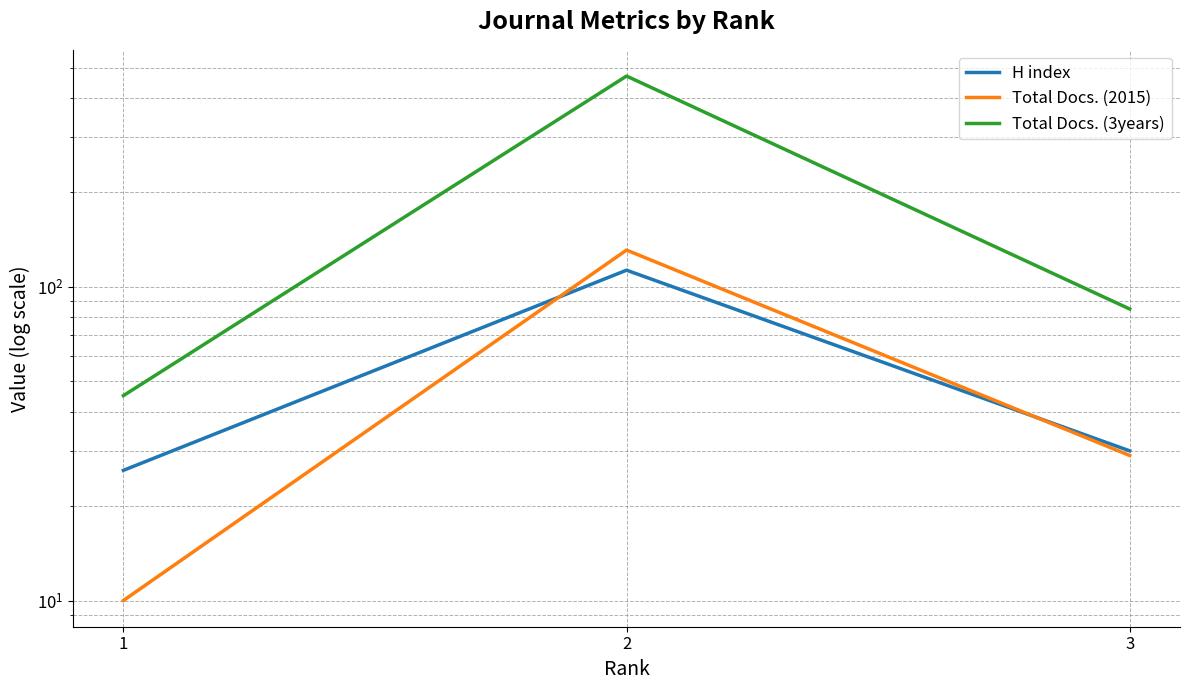

Is it true that H index equals 26 at 1?

True